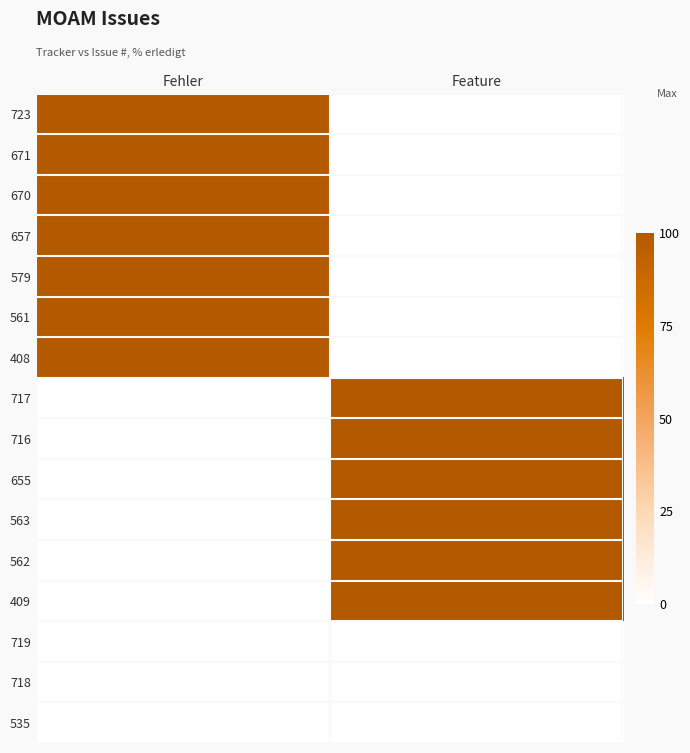

Rank the series at Feature from lowest to highest value.

723, 671, 670, 657, 579, 561, 408, 719, 718, 535, 717, 716, 655, 563, 562, 409